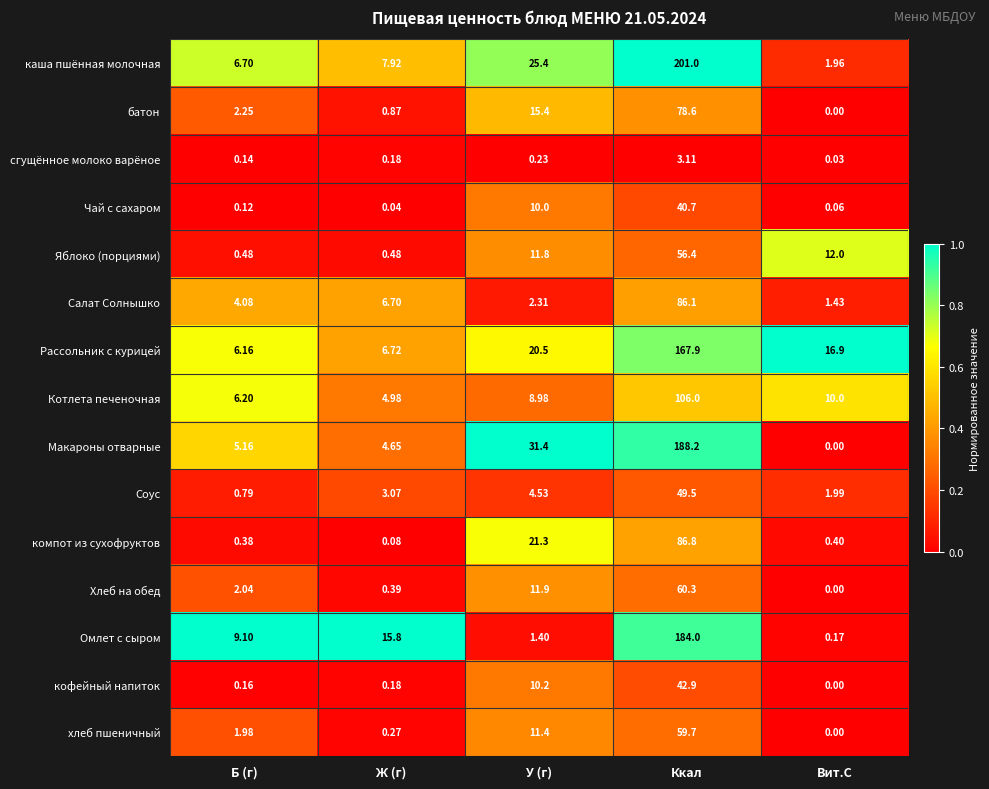

At which category is the sum across all series the highest?

Ккал